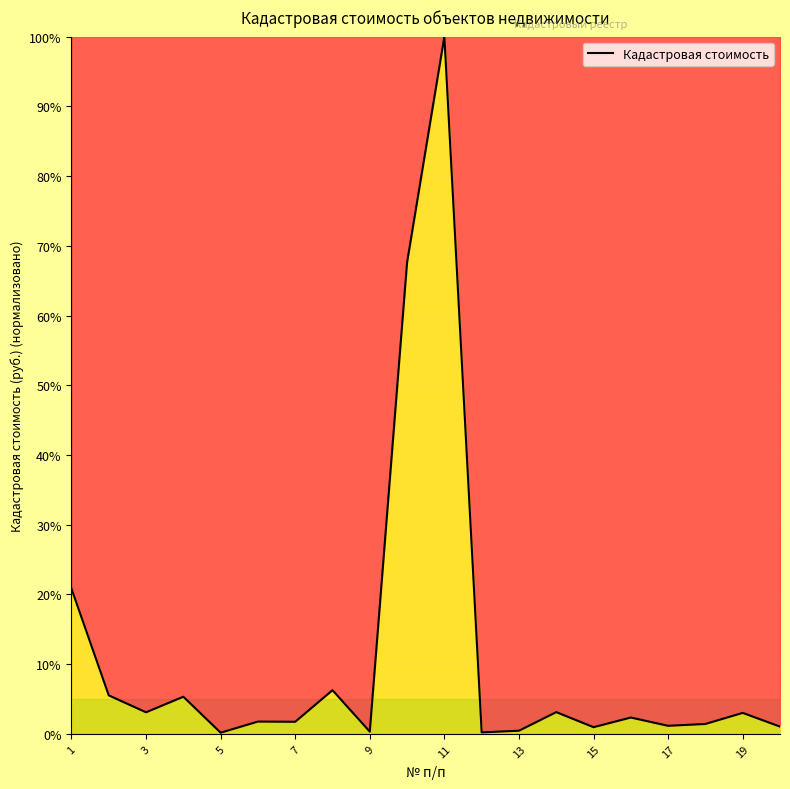

What is the greatest value displayed?

100.0